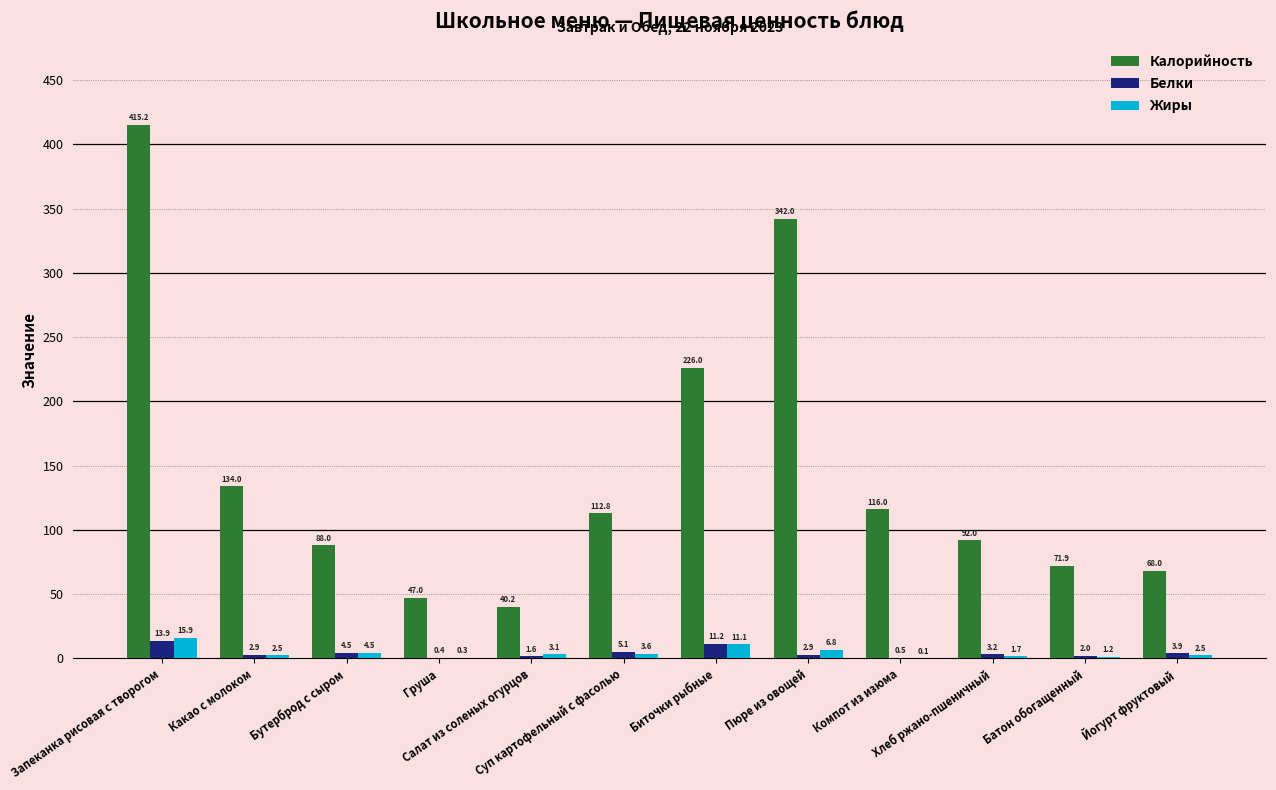

What is the greatest value displayed?

415.2